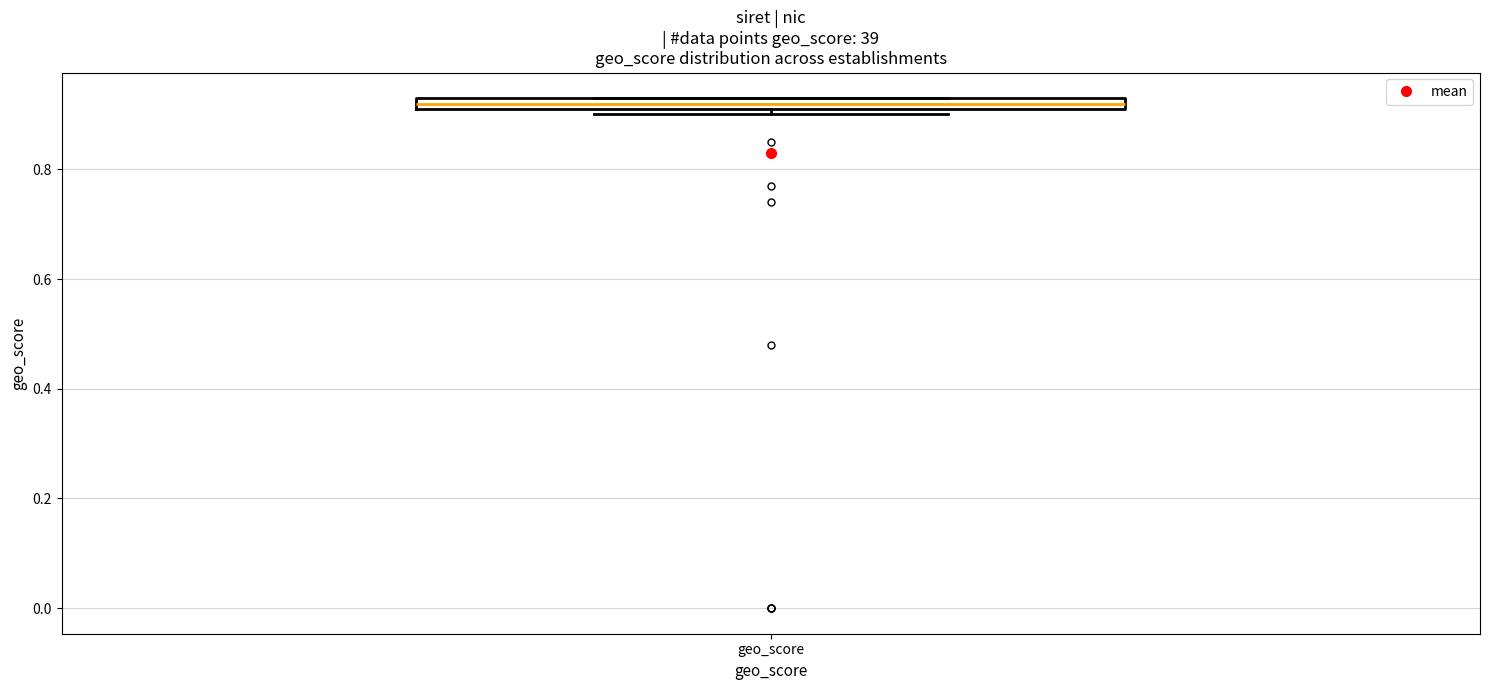

Where is the lower edge of the box for geo_score on the y-axis? The values are not printed on the chart, so give them approximately, as read against the axis.

0.92